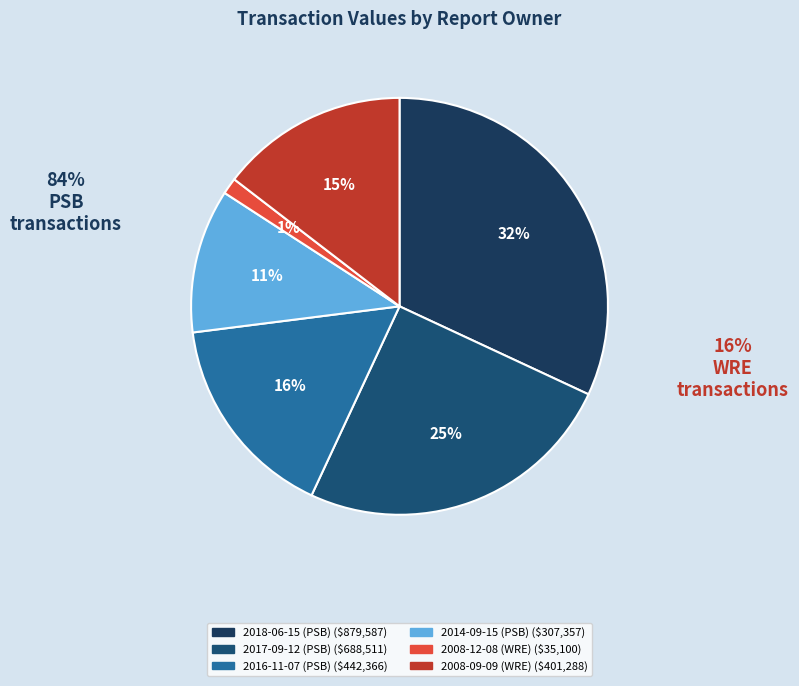

The 2017-09-12 (PSB) slice represents 25% of the pie. True or false?

True